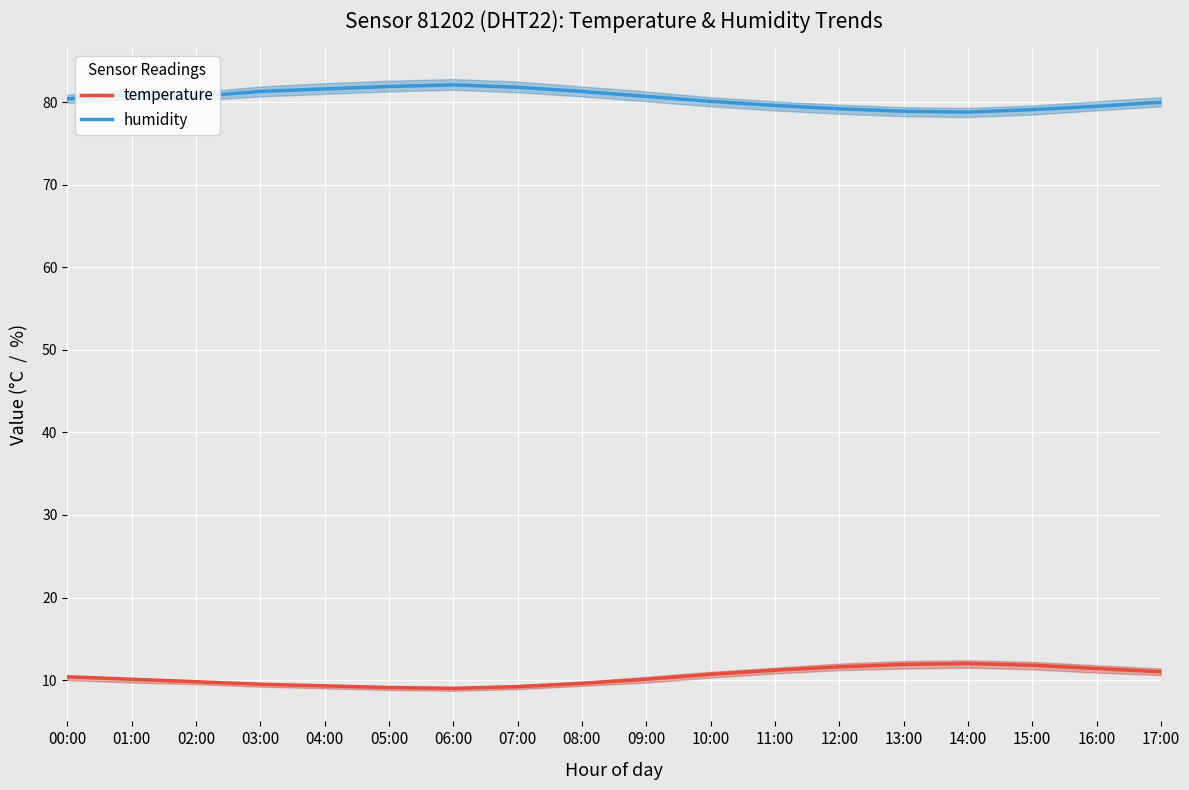

How many interior local valleys does the humidity series have?

2